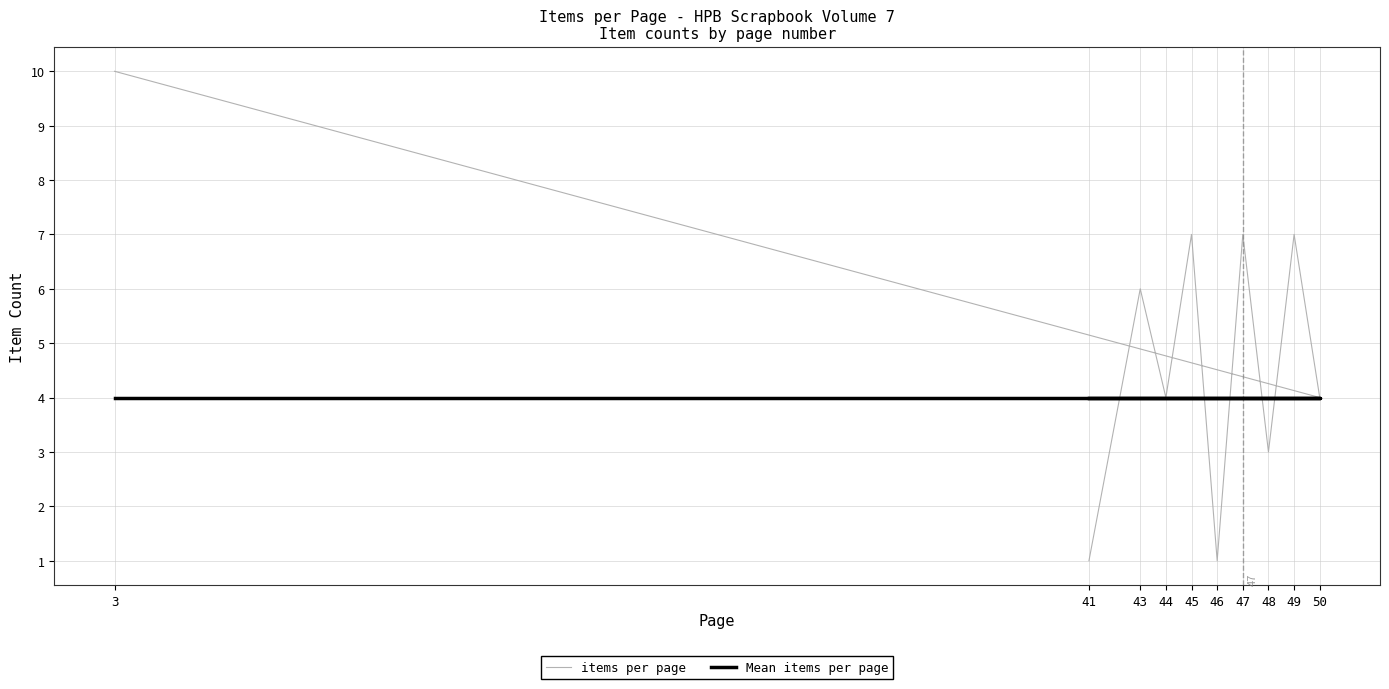

Is this an area chart (filled region under the line)?

No